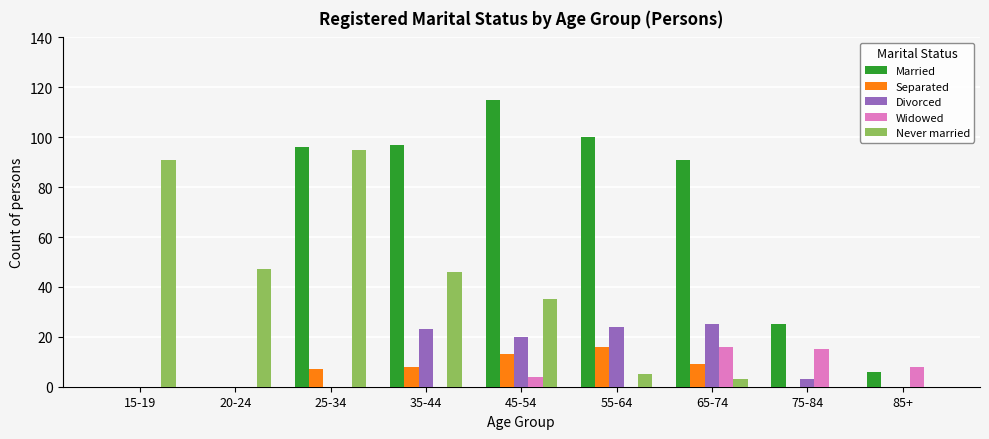

Reading left to right, what are all the values shown in this chart?

Married: 15-19=0	20-24=0	25-34=96	35-44=97	45-54=115	55-64=100	65-74=91	75-84=25	85+=6
Separated: 15-19=0	20-24=0	25-34=7	35-44=8	45-54=13	55-64=16	65-74=9	75-84=0	85+=0
Divorced: 15-19=0	20-24=0	25-34=0	35-44=23	45-54=20	55-64=24	65-74=25	75-84=3	85+=0
Widowed: 15-19=0	20-24=0	25-34=0	35-44=0	45-54=4	55-64=0	65-74=16	75-84=15	85+=8
Never married: 15-19=91	20-24=47	25-34=95	35-44=46	45-54=35	55-64=5	65-74=3	75-84=0	85+=0